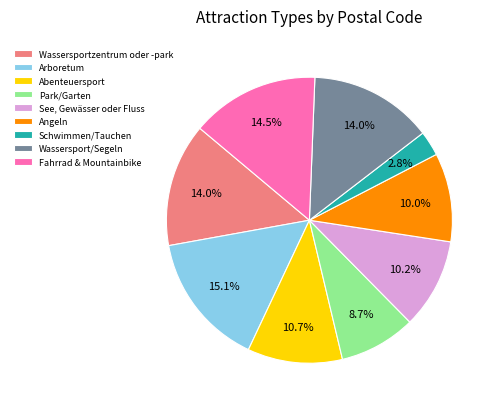

Is Abenteuersport the majority of the pie?

No